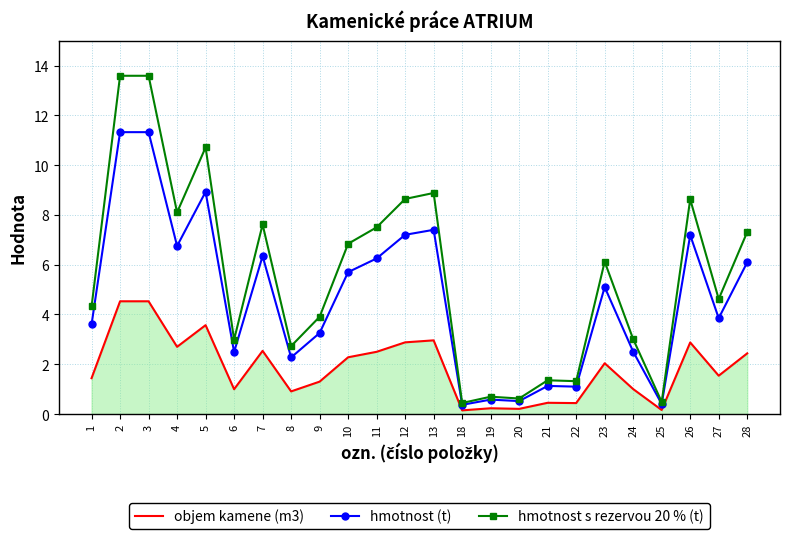

Which series has the largest range (max minus min)?

hmotnost s rezervou 20 % (t)